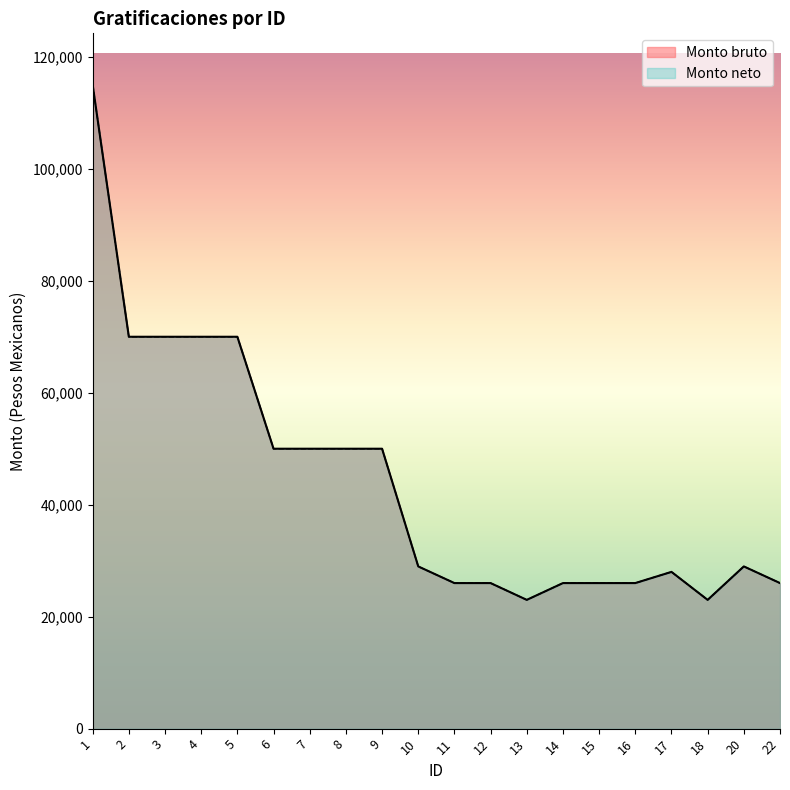

How many data points in Monto neto are above 28975?

9